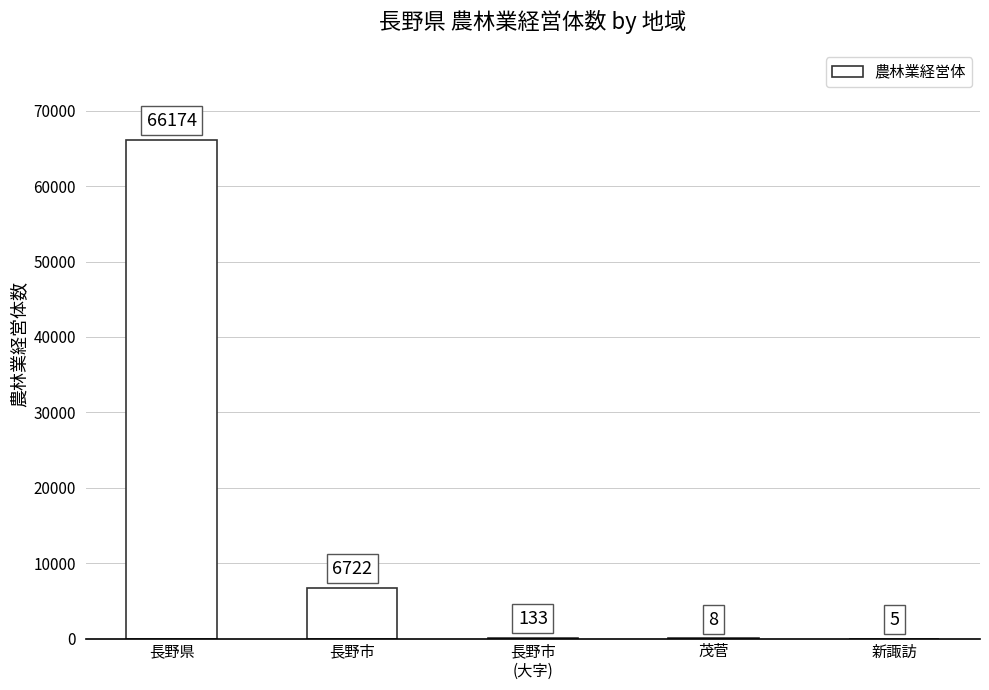

What is the sum of the values at 長野市 and 新諏訪?

6727